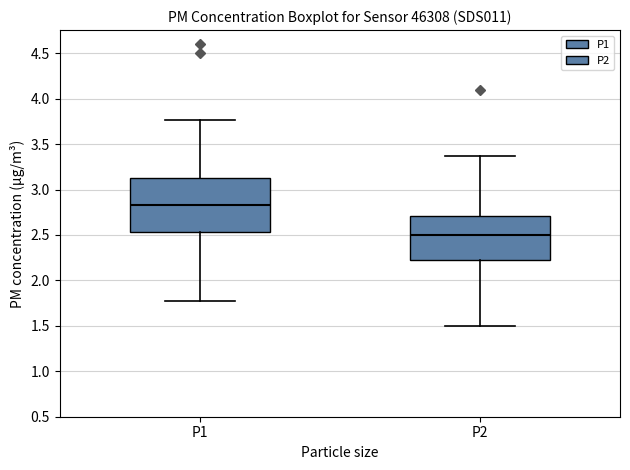

Where does the upper whisker of the box for P1 end on the y-axis? The values are not printed on the chart, so give them approximately, as read against the axis.

3.75